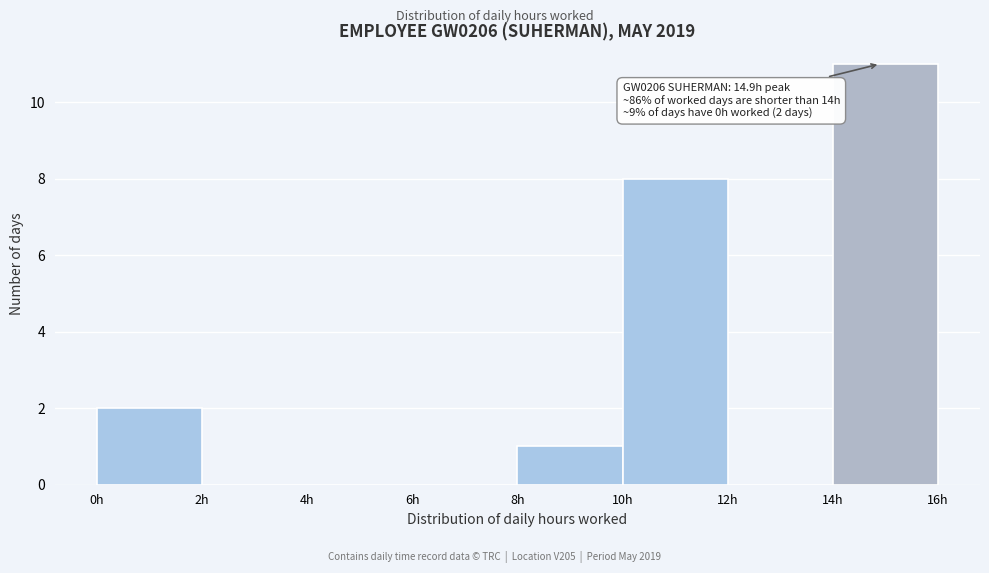

Over which range of the x-axis is the bar tallest?

14 to 16